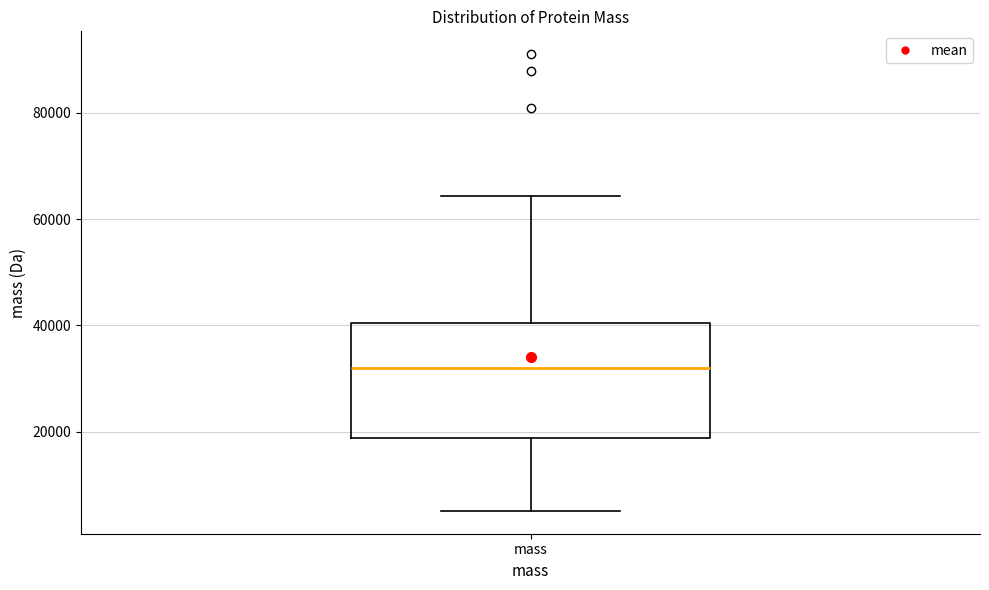

Where does the upper whisker of the box for mass end on the y-axis? The values are not printed on the chart, so give them approximately, as read against the axis.

64000